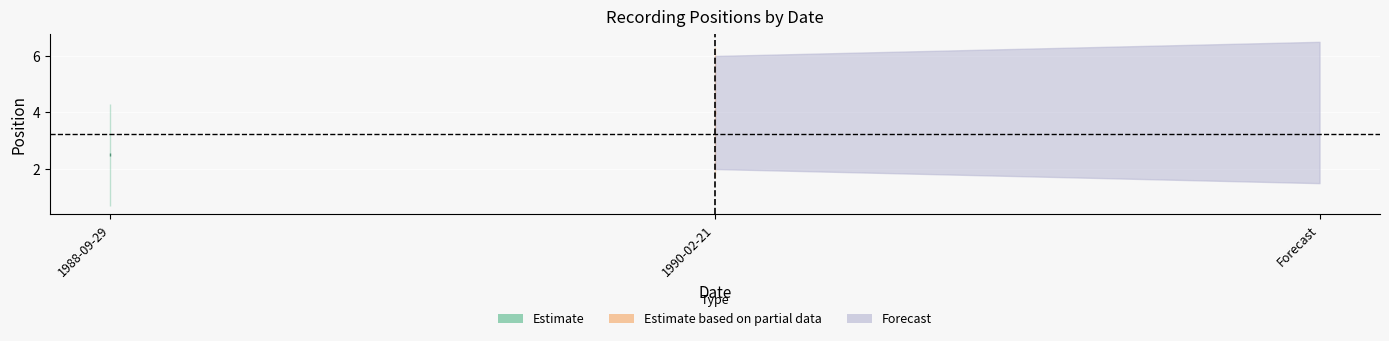

Count the values in the range 2 to 5.

4